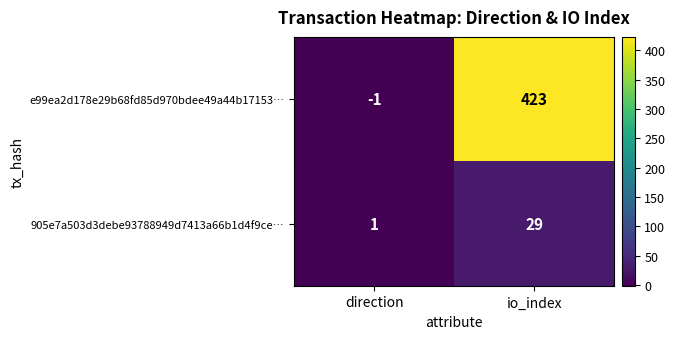

Is it true that e99ea2d178e29b68fd85d970bdee49a44b17153… equals -1 at direction?

True